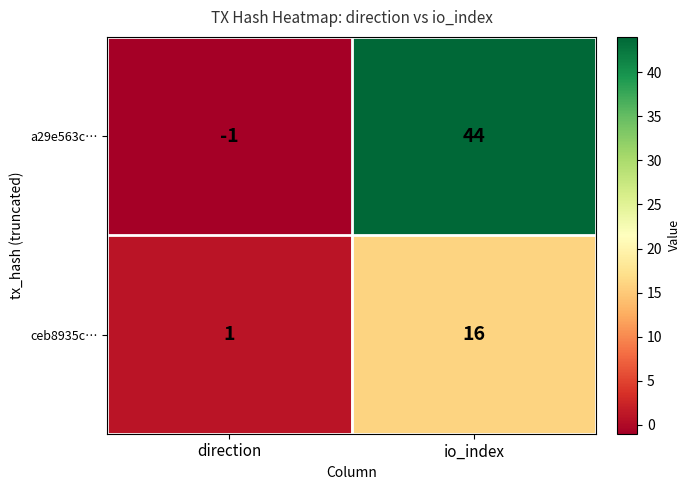

What is the difference between the maximum and minimum values in the ceb8935c… series?

15